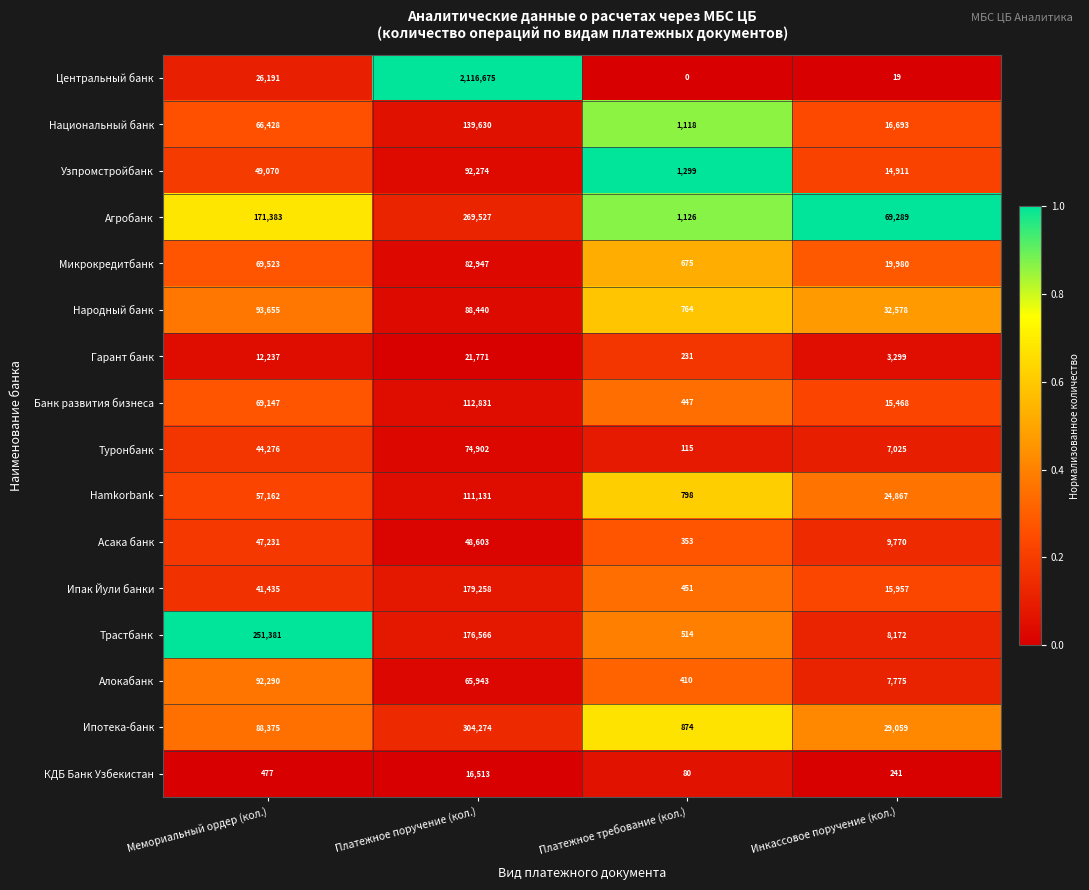

Read the Трастбанк value at Платежное требование (кол.), to the nearest 10.

510